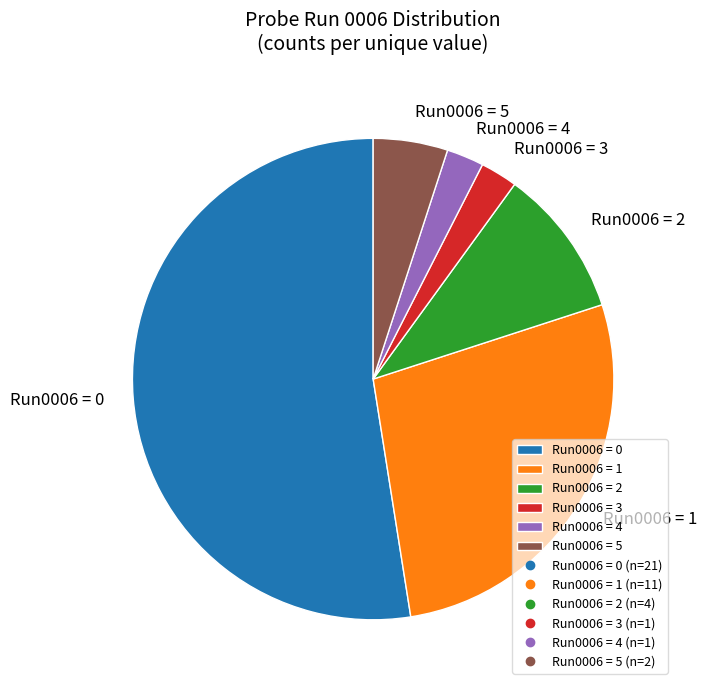

What is the ratio of the value at Run0006 = 2 to the value at Run0006 = 1?

0.4